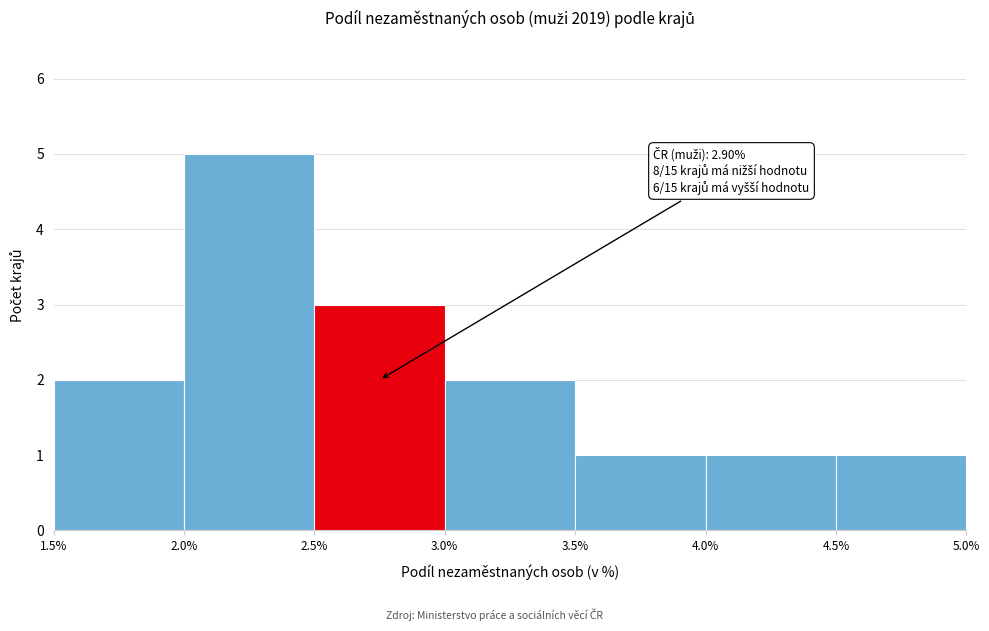

Over which range of the x-axis is the bar tallest?

2.0% to 2.5%